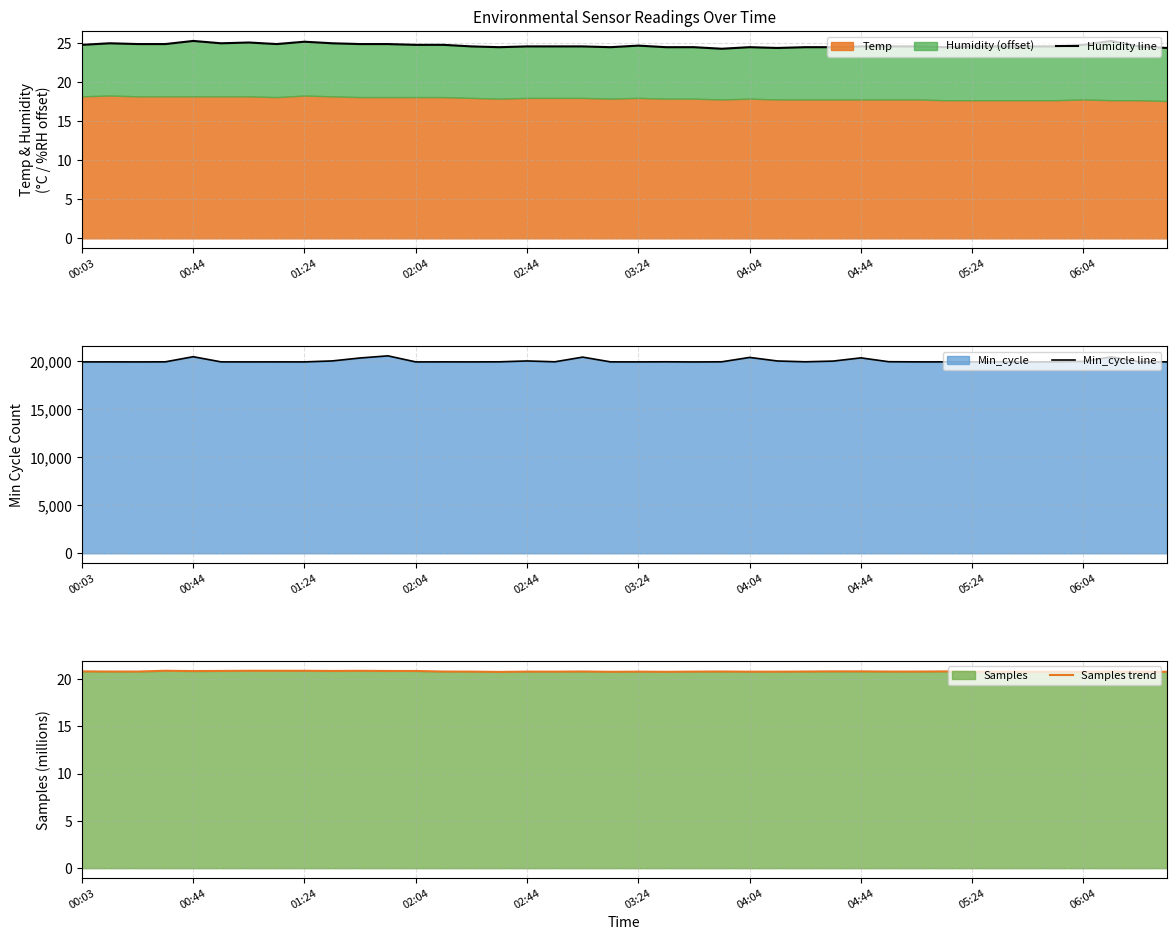

At how many categories does at least one series exceed 2051?

40